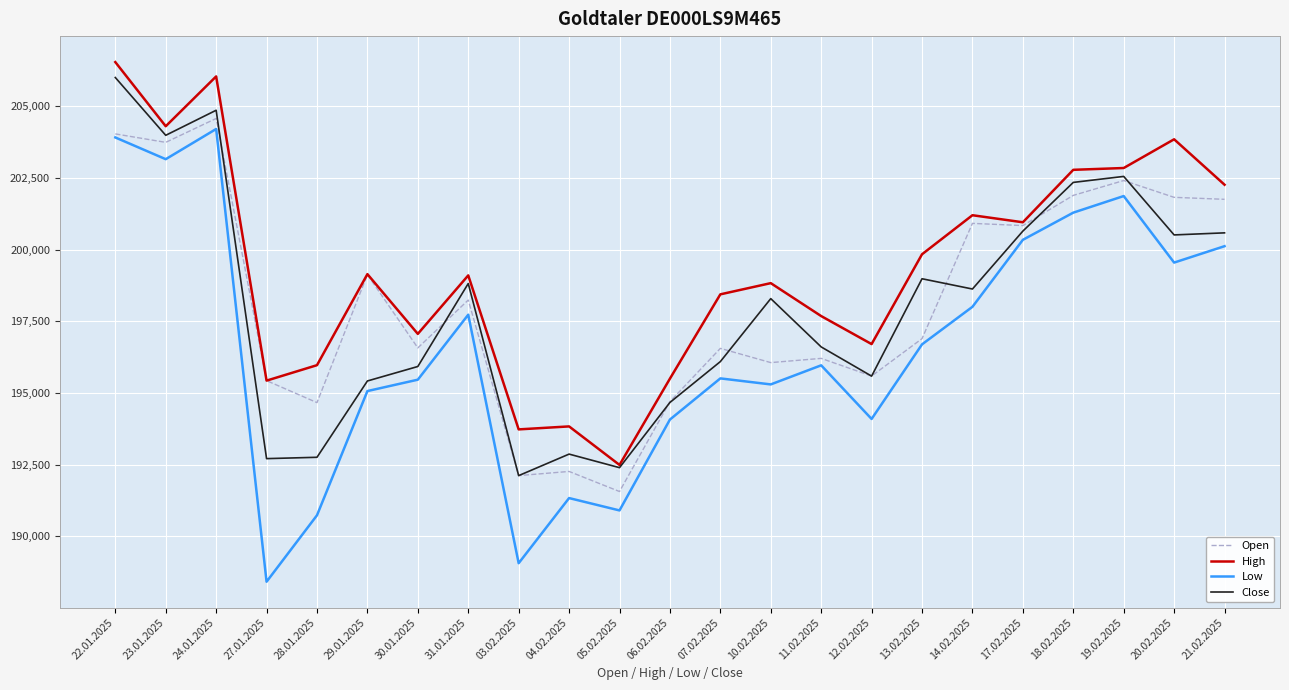

Where does the Open series first go above 196897?

22.01.2025